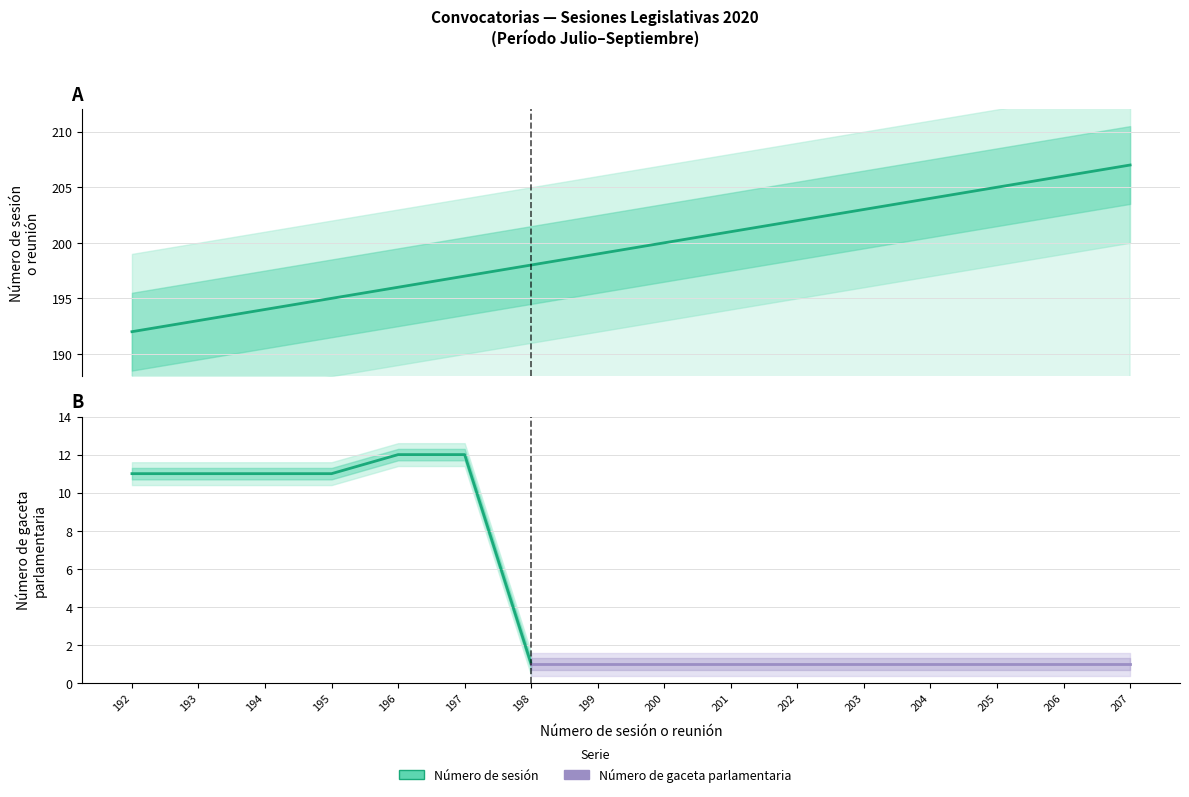

Rank the categories by value from lowest to highest.

192, 193, 194, 195, 196, 197, 198, 199, 200, 201, 202, 203, 204, 205, 206, 207